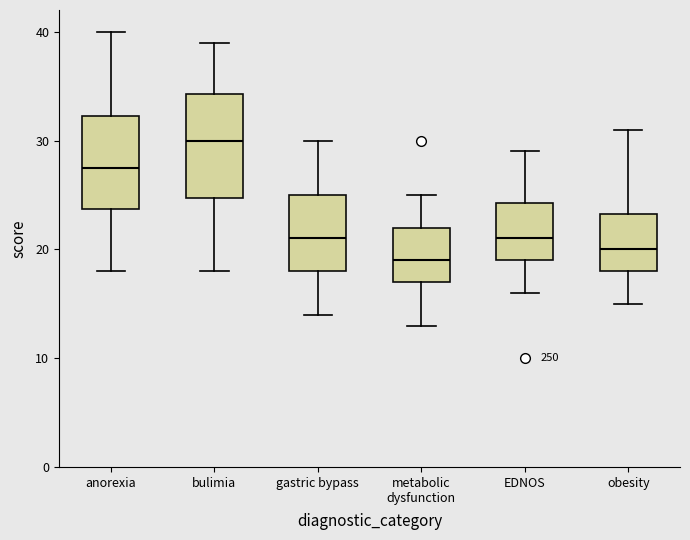

Which box's median line is the lowest?

metabolic dysfunction